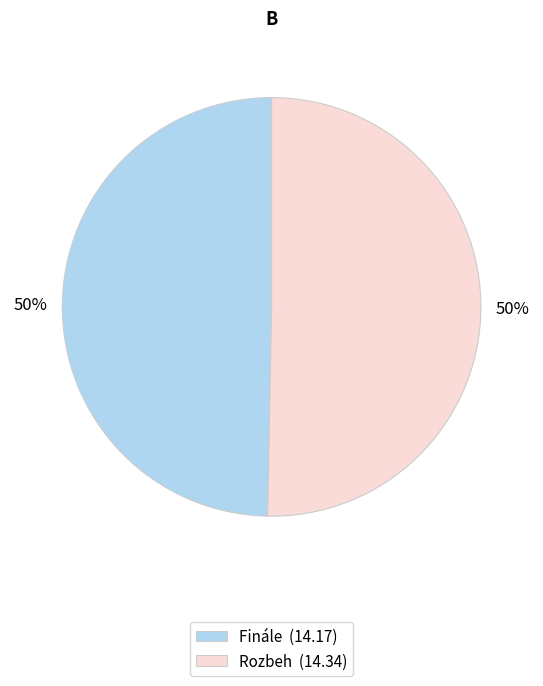

How many segments does this pie chart have?

2